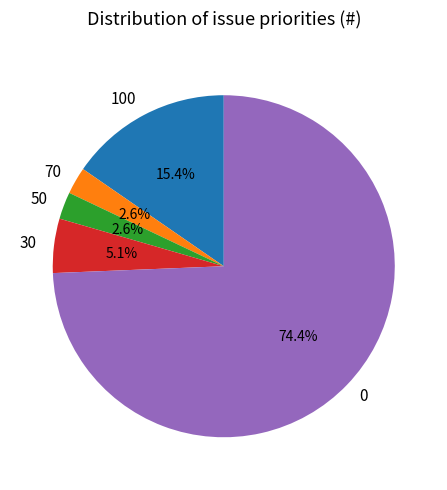

How many segments does this pie chart have?

5